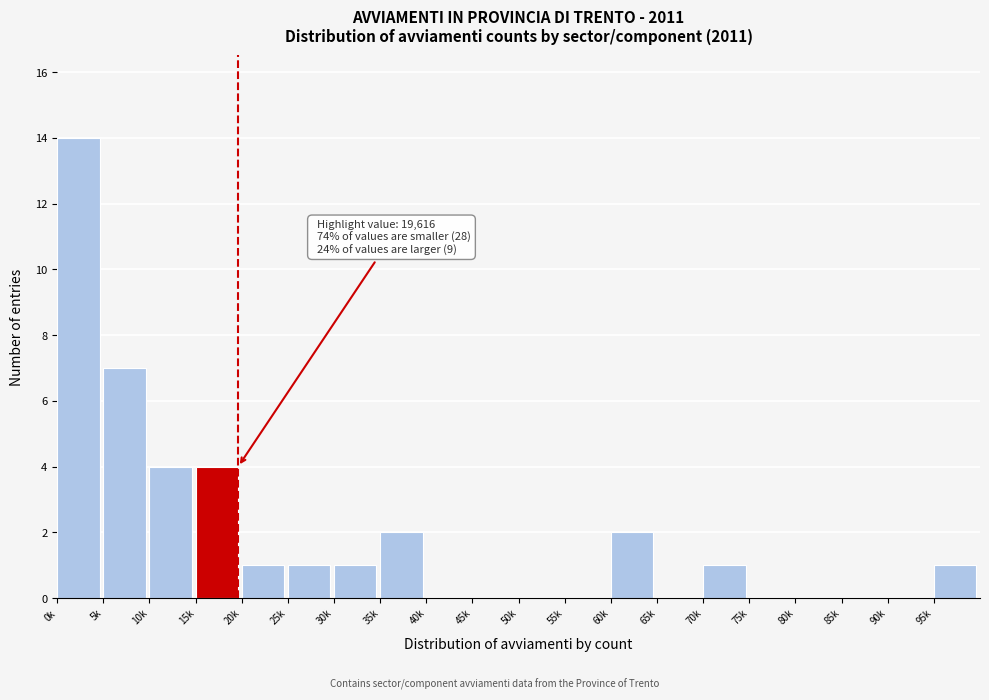

Reading left to right, extract all data points from this chart.

0k=14	5k=7	10k=4	15k=4	20k=1	25k=1	30k=1	35k=2	40k=0	45k=0	50k=0	55k=0	60k=2	65k=0	70k=1	75k=0	80k=0	85k=0	90k=0	95k=1